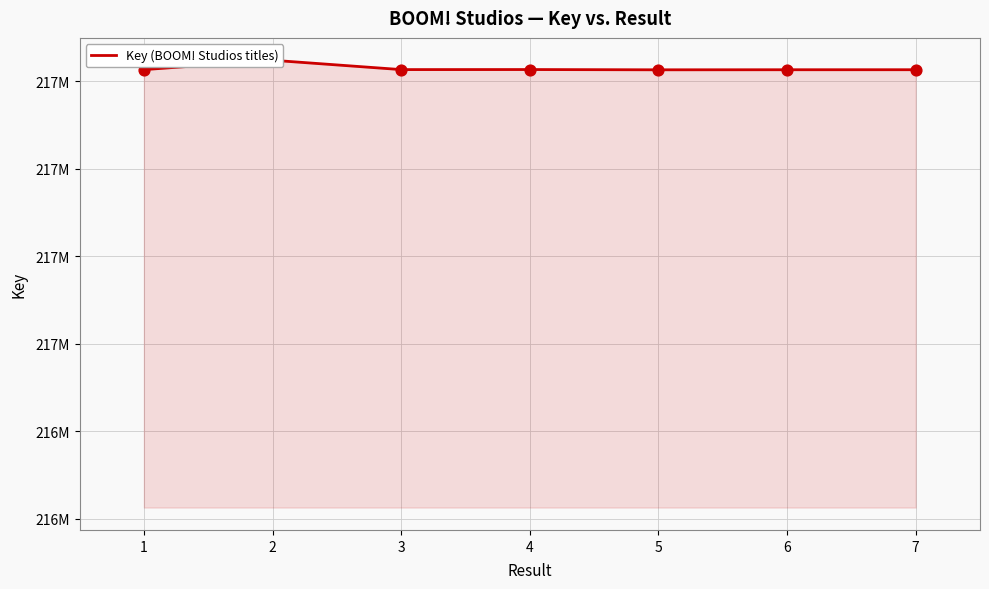

What is the ratio of the value at 3 to the value at 1?

1.0